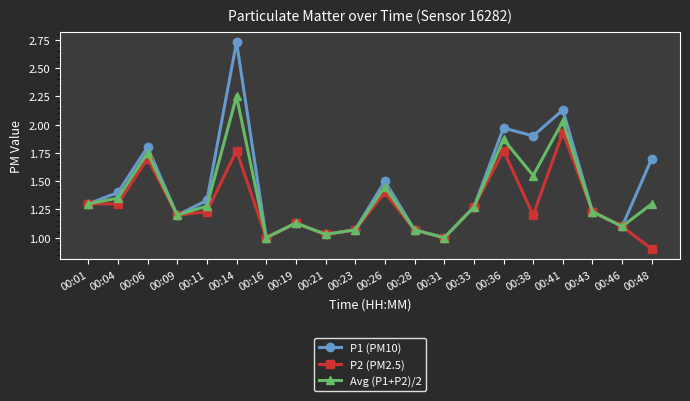

At how many categories does at least one series exceed 2?

2